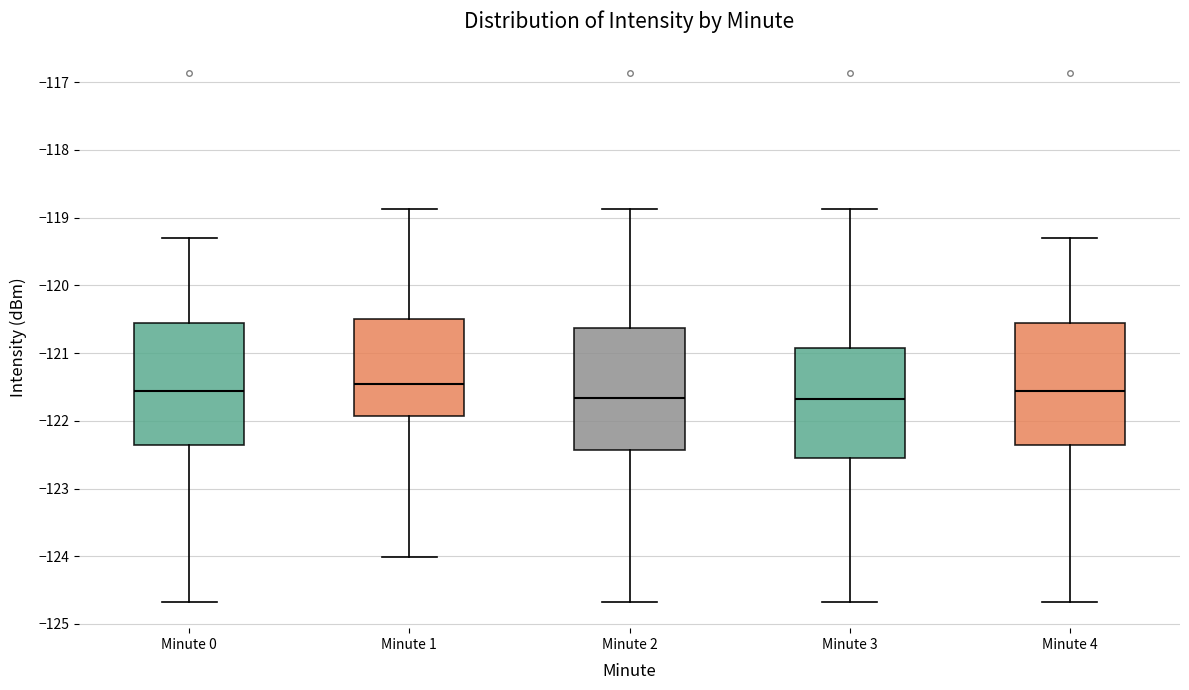

Reading left to right, transcribe this box plot: for each box, give where its median line is, the range the box spans, and where its two whiskers end, as read against the y-axis. The values are not printed on the chart, so give them approximately, as read against the axis.

Minute 0: median -121.6, box -122.4 to -120.6, whiskers -124.7 to -119.3
Minute 1: median -121.5, box -121.9 to -120.5, whiskers -124.0 to -118.9
Minute 2: median -121.7, box -122.4 to -120.6, whiskers -124.7 to -118.9
Minute 3: median -121.7, box -122.5 to -120.9, whiskers -124.7 to -118.9
Minute 4: median -121.6, box -122.4 to -120.6, whiskers -124.7 to -119.3